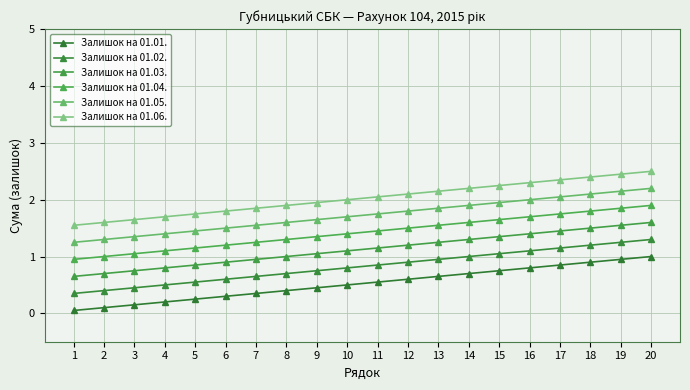

How many lines are shown in the chart?

6